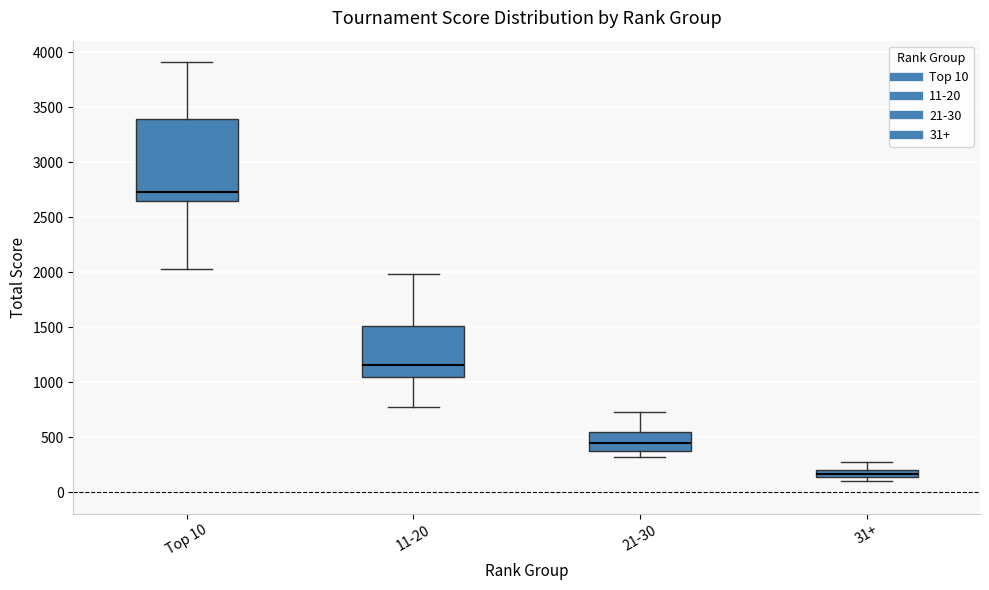

Which box has the highest median line?

Top 10